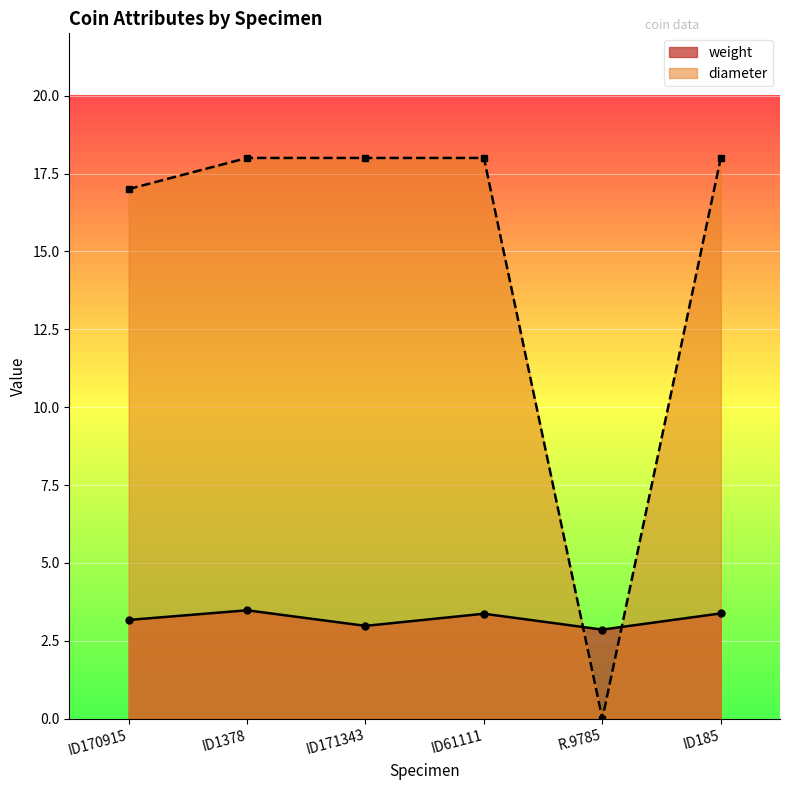

What is the sum of all diameter values?

89.0